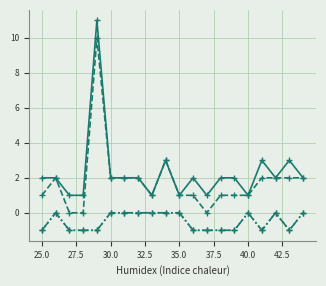

Does the chart have visible grid lines?

Yes